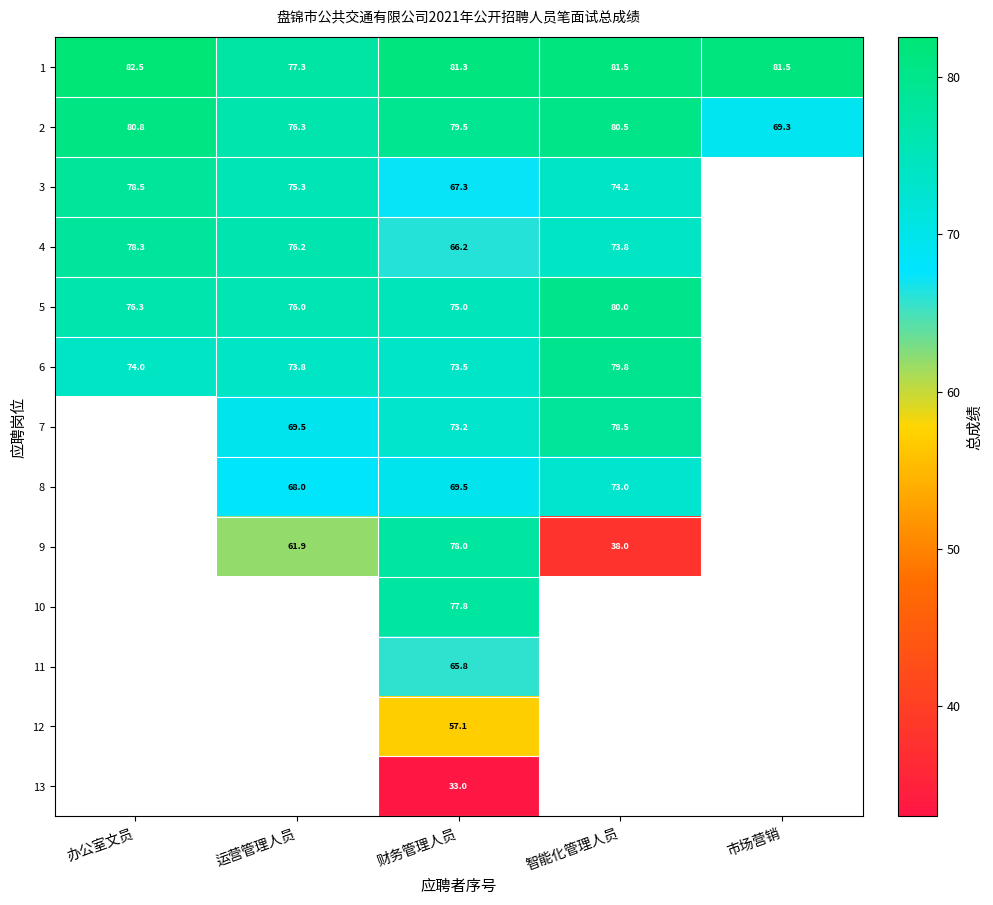

How many distinct data groups are displayed?

13